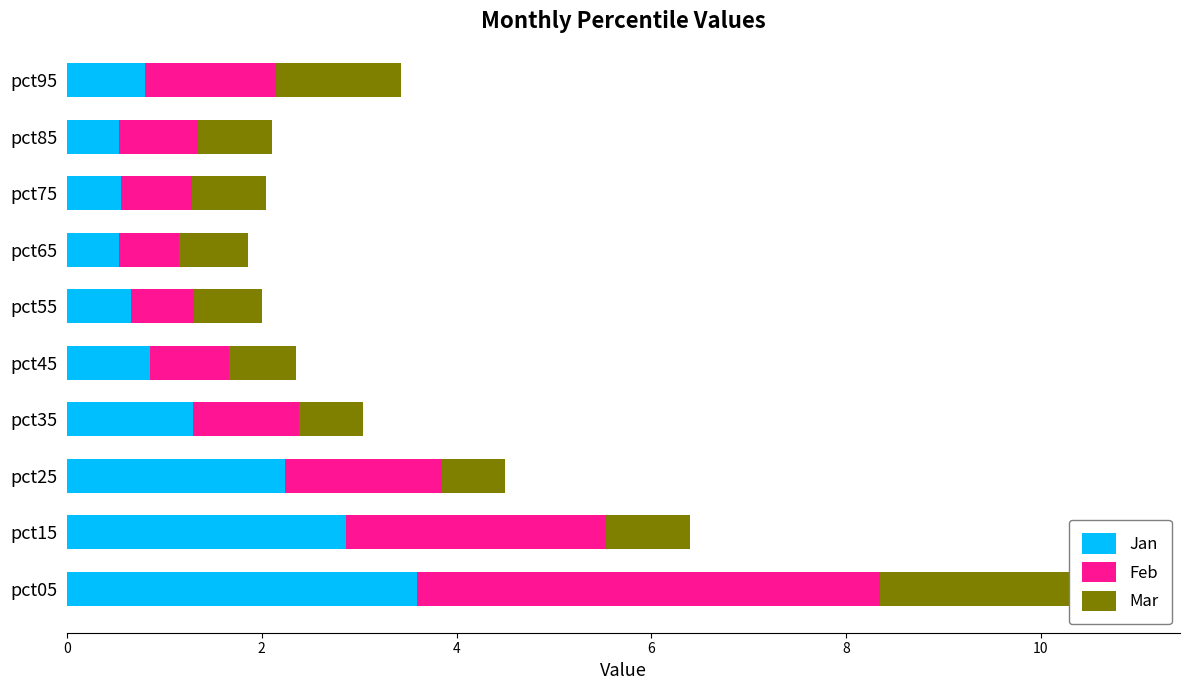

Count the number of categories in the chart.

10